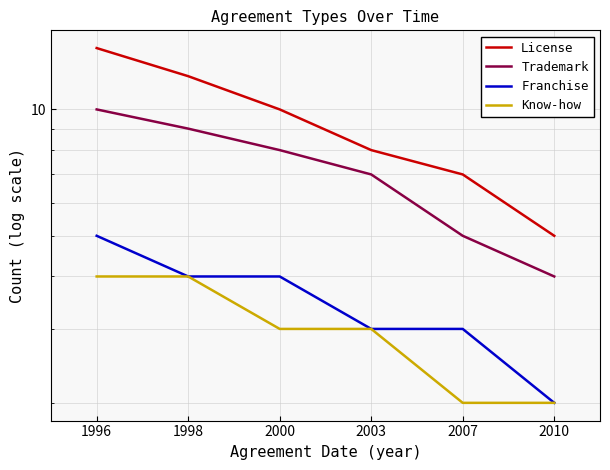

How many values in the Trademark series are below 8?

3